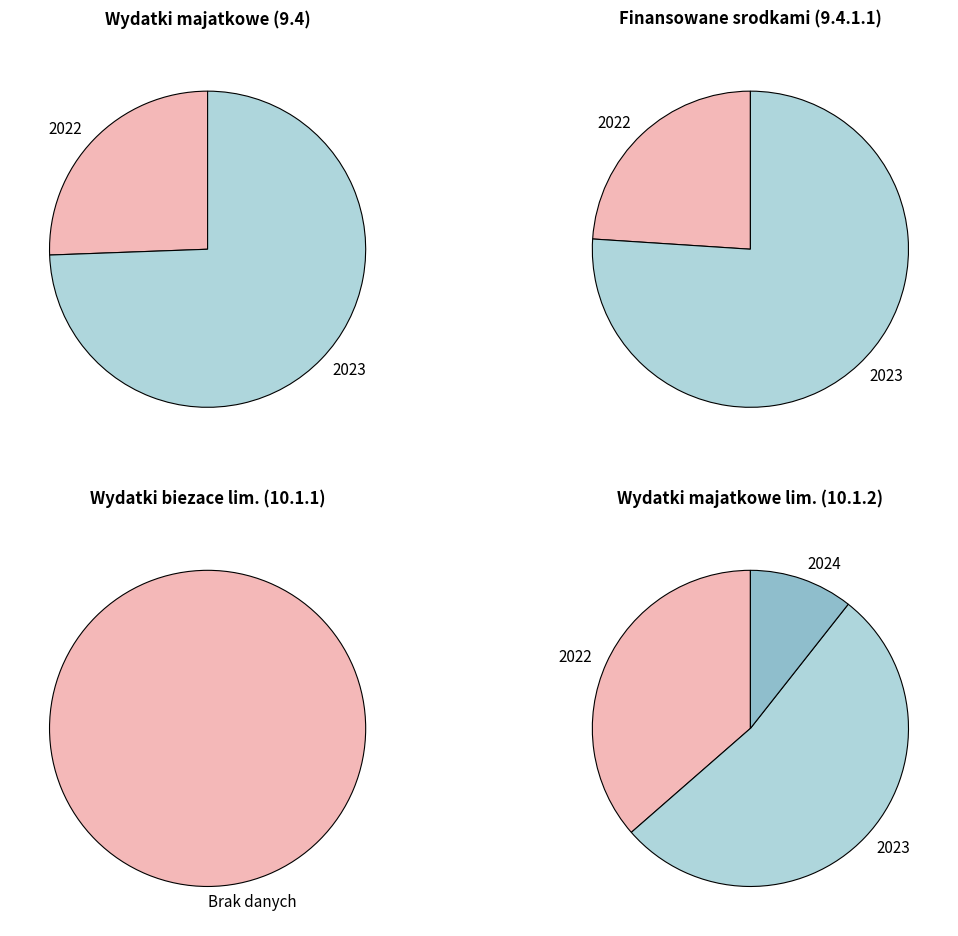

The 2022 slice represents 14% of the pie. True or false?

False